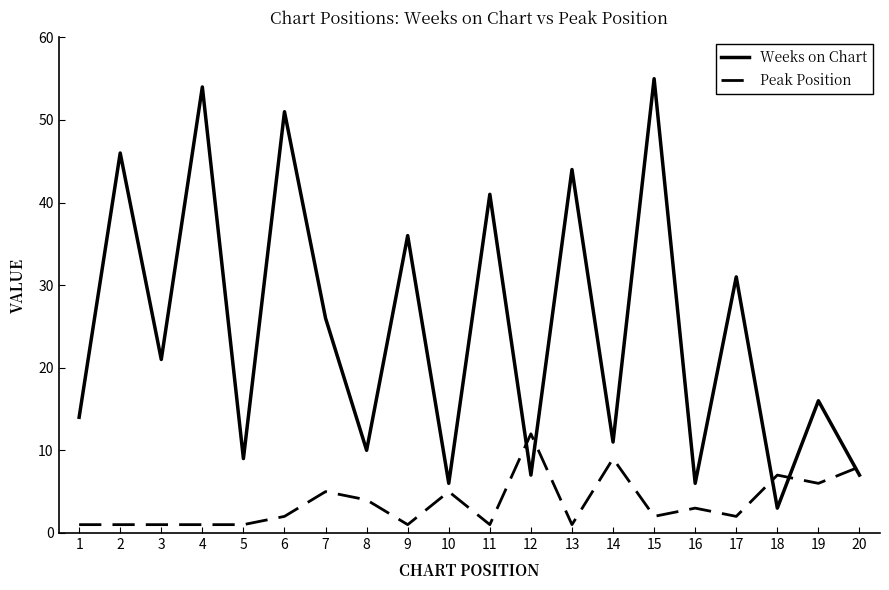

The Peak Position series shows 1 at 9. True or false?

True